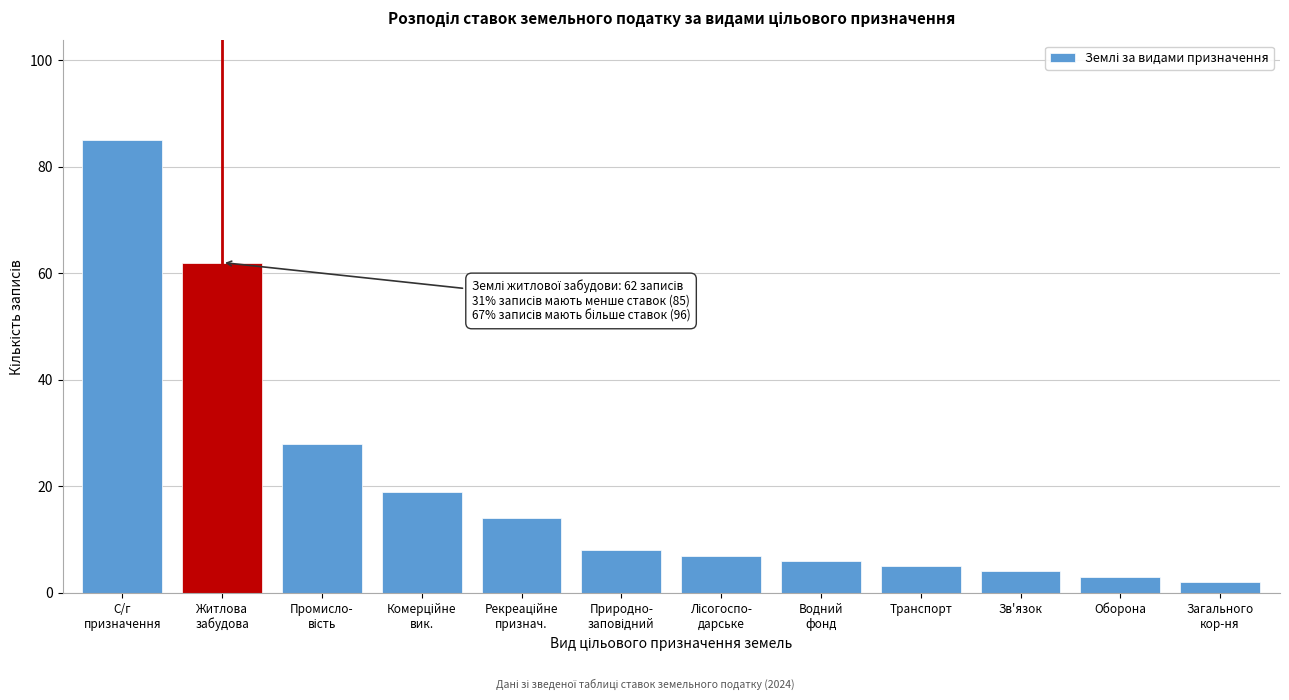

Reading left to right, list all the values displayed in this chart.

85	62	28	19	14	8	7	6	5	4	3	2